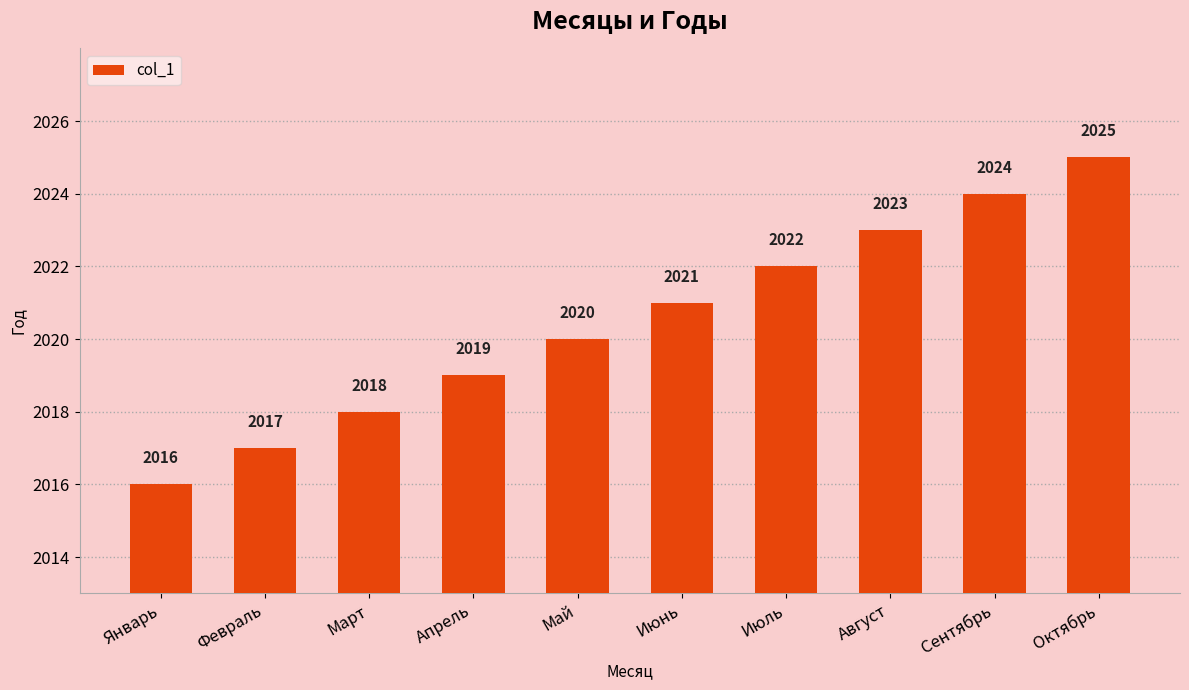

Which has a higher value, Январь or Март?

Март